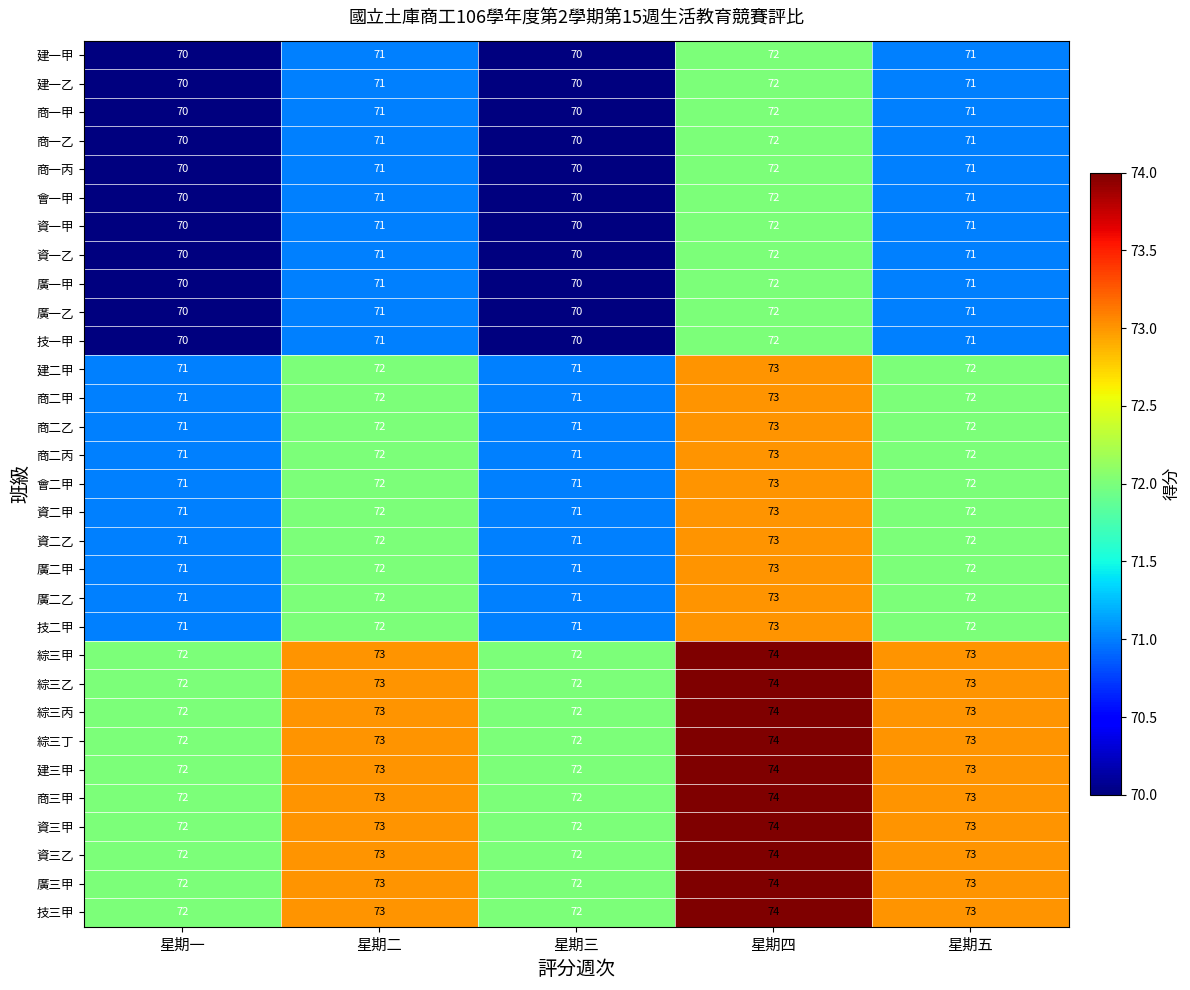

What is the maximum value shown in the chart?

74